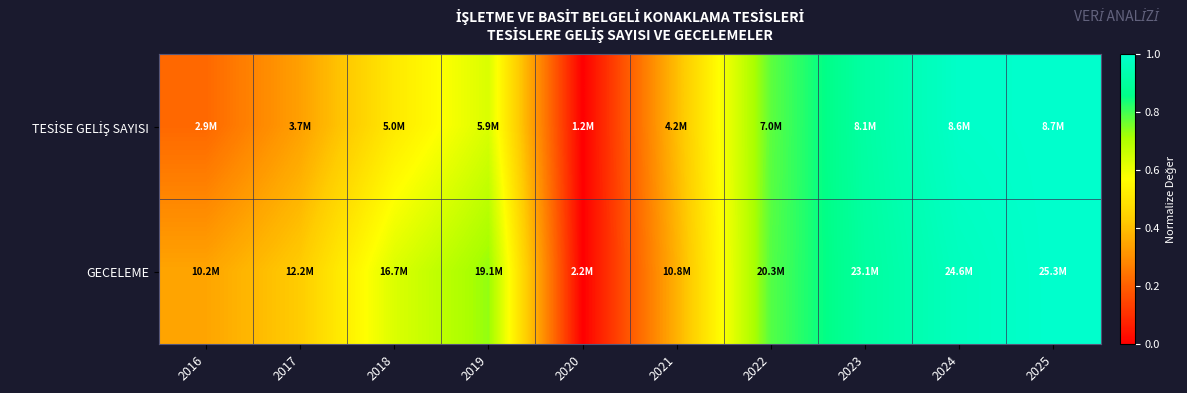

How many data points does each series have?

10